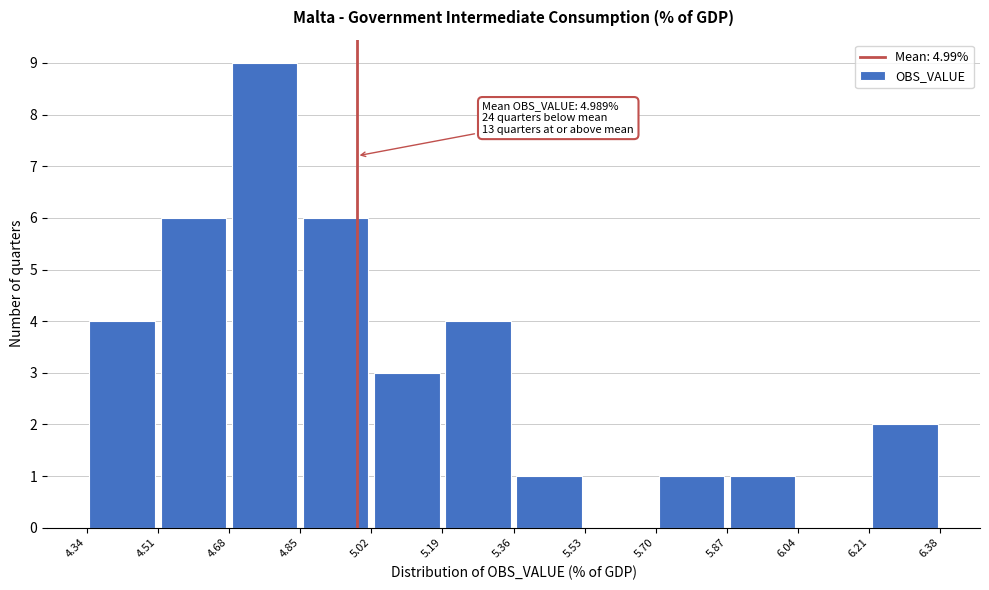

Which range on the x-axis has the tallest bar?

4.68 to 4.85